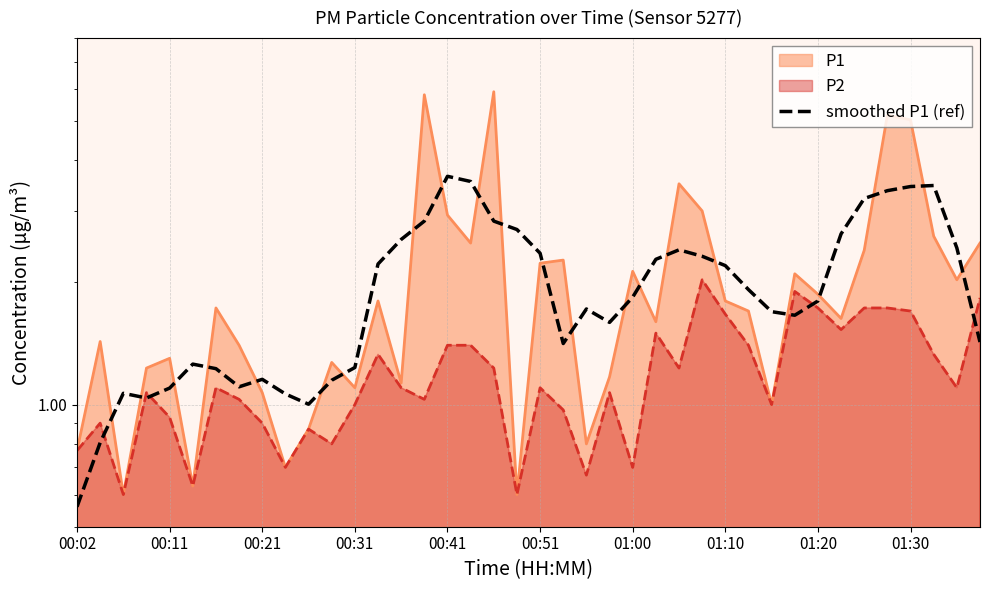

Does the chart have visible grid lines?

Yes